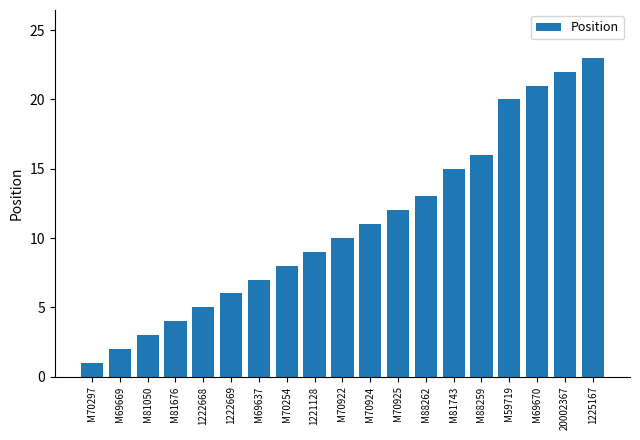

What is the difference between the second highest and minimum values?

21